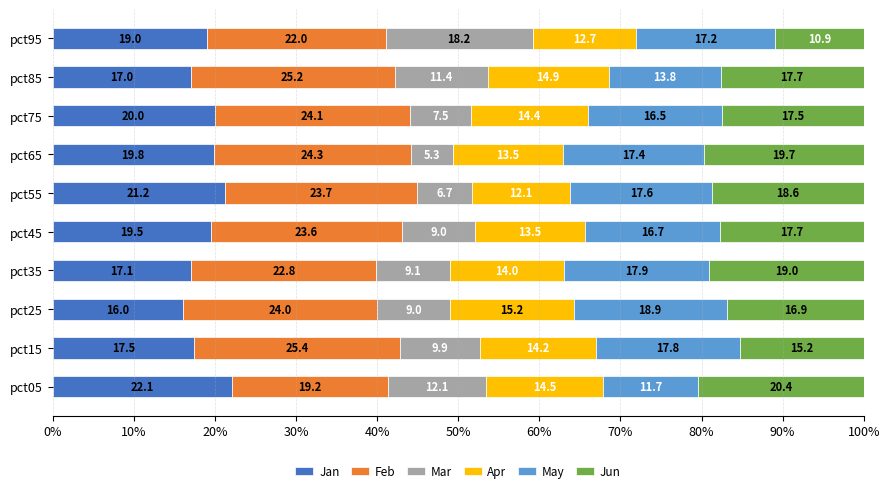

What is the lowest value of the Jan series?

16.0